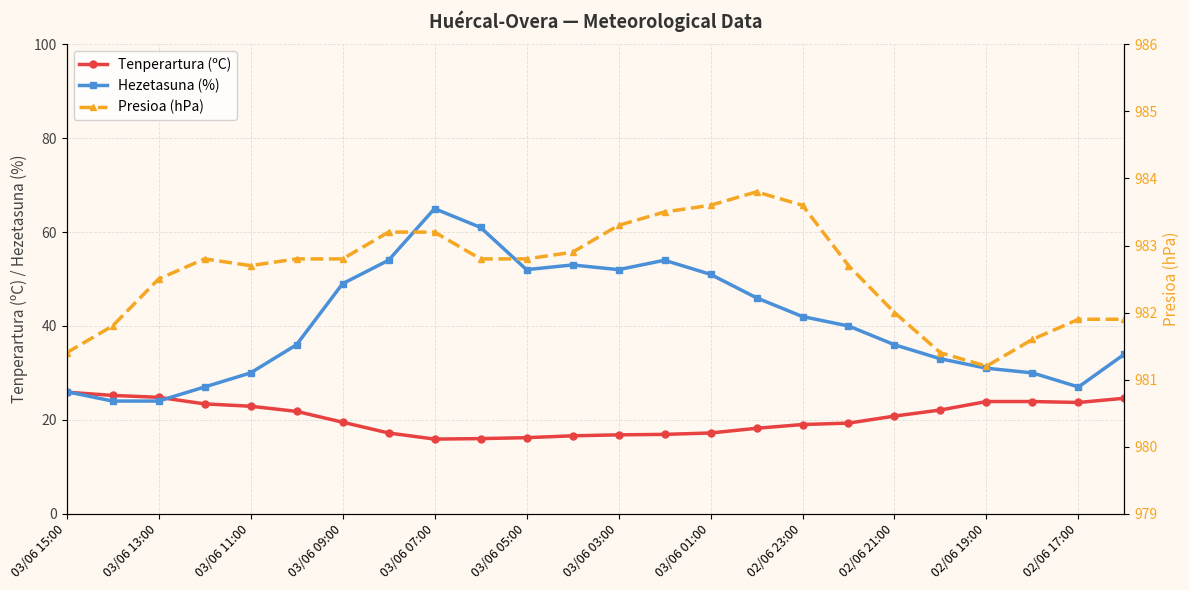

What is the total value across all series at 03/06 15:00?

1033.3